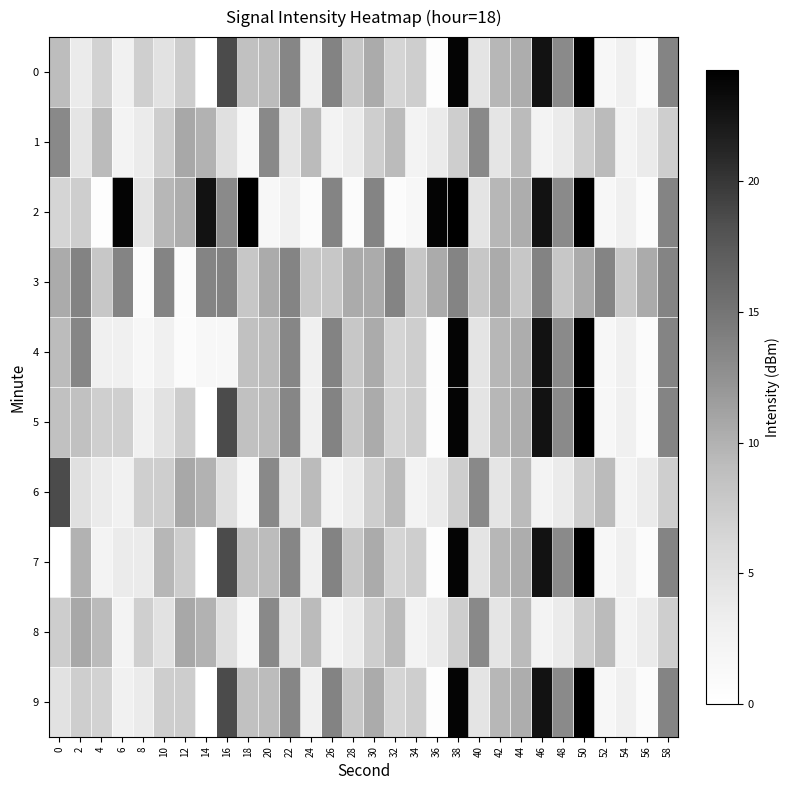

Reading left to right, what are all the values shown in this chart?

0: 0=9.0	2=3.7	4=6.8	6=2.8	8=7.2	10=4.8	12=7.3	14=0.0	16=18.6	18=8.6	20=9.2	22=13.5	24=2.9	26=13.7	28=8.0	30=10.4	32=6.5	34=7.2	36=0.3	38=23.9	40=4.6	42=9.5	44=10.3	46=22.7	48=13.1	50=24.3	52=1.6	54=2.9	56=0.8	58=13.6
1: 0=13.2	2=4.5	4=9.2	6=2.4	8=3.6	10=7.2	12=10.7	14=9.9	16=5.2	18=1.6	20=13.2	22=4.5	24=9.2	26=2.4	28=3.6	30=7.2	32=9.2	34=2.4	36=3.6	38=7.2	40=13.2	42=4.5	44=9.2	46=2.4	48=3.6	50=7.2	52=9.2	54=2.4	56=3.6	58=7.2
2: 0=6.5	2=7.2	4=0.3	6=23.9	8=4.6	10=9.5	12=10.3	14=22.7	16=13.1	18=24.3	20=1.6	22=2.9	24=0.8	26=13.6	28=0.8	30=13.6	32=0.8	34=1.6	36=23.9	38=24.3	40=4.6	42=9.5	44=10.3	46=22.7	48=13.1	50=24.3	52=1.6	54=2.9	56=0.8	58=13.6
3: 0=10.4	2=13.7	4=8.0	6=13.6	8=0.8	10=13.6	12=0.8	14=13.6	16=13.7	18=8.0	20=10.4	22=13.6	24=8.0	26=8.0	28=10.4	30=10.4	32=13.6	34=8.0	36=10.4	38=13.6	40=8.0	42=10.4	44=8.0	46=13.7	48=8.0	50=10.4	52=13.6	54=8.0	56=10.4	58=13.6
4: 0=9.2	2=13.5	4=2.9	6=2.9	8=1.6	10=2.9	12=0.8	14=1.6	16=1.6	18=8.6	20=9.2	22=13.5	24=2.9	26=13.7	28=8.0	30=10.4	32=6.5	34=7.2	36=0.3	38=23.9	40=4.6	42=9.5	44=10.3	46=22.7	48=13.1	50=24.3	52=1.6	54=2.9	56=0.8	58=13.6
5: 0=8.6	2=8.6	4=7.2	6=7.2	8=2.8	10=4.8	12=7.3	14=0.0	16=18.6	18=8.6	20=9.2	22=13.5	24=2.9	26=13.7	28=8.0	30=10.4	32=6.5	34=7.2	36=0.3	38=23.9	40=4.6	42=9.5	44=10.3	46=22.7	48=13.1	50=24.3	52=1.6	54=2.9	56=0.8	58=13.6
6: 0=18.6	2=5.2	4=3.6	6=2.8	8=7.2	10=7.2	12=10.7	14=9.9	16=5.2	18=1.6	20=13.2	22=4.5	24=9.2	26=2.4	28=3.6	30=7.2	32=9.2	34=2.4	36=3.6	38=7.2	40=13.2	42=4.5	44=9.2	46=2.4	48=3.6	50=7.2	52=9.2	54=2.4	56=3.6	58=7.2
7: 0=0.0	2=9.9	4=2.4	6=3.6	8=3.6	10=9.5	12=7.3	14=0.0	16=18.6	18=8.6	20=9.2	22=13.5	24=2.9	26=13.7	28=8.0	30=10.4	32=6.5	34=7.2	36=0.3	38=23.9	40=4.6	42=9.5	44=10.3	46=22.7	48=13.1	50=24.3	52=1.6	54=2.9	56=0.8	58=13.6
8: 0=7.3	2=10.7	4=9.2	6=2.4	8=7.2	10=4.8	12=10.7	14=9.9	16=5.2	18=1.6	20=13.2	22=4.5	24=9.2	26=2.4	28=3.6	30=7.2	32=9.2	34=2.4	36=3.6	38=7.2	40=13.2	42=4.5	44=9.2	46=2.4	48=3.6	50=7.2	52=9.2	54=2.4	56=3.6	58=7.2
9: 0=4.8	2=7.2	4=6.8	6=2.8	8=3.6	10=7.2	12=7.3	14=0.0	16=18.6	18=8.6	20=9.2	22=13.5	24=2.9	26=13.7	28=8.0	30=10.4	32=6.5	34=7.2	36=0.3	38=23.9	40=4.6	42=9.5	44=10.3	46=22.7	48=13.1	50=24.3	52=1.6	54=2.9	56=0.8	58=13.6